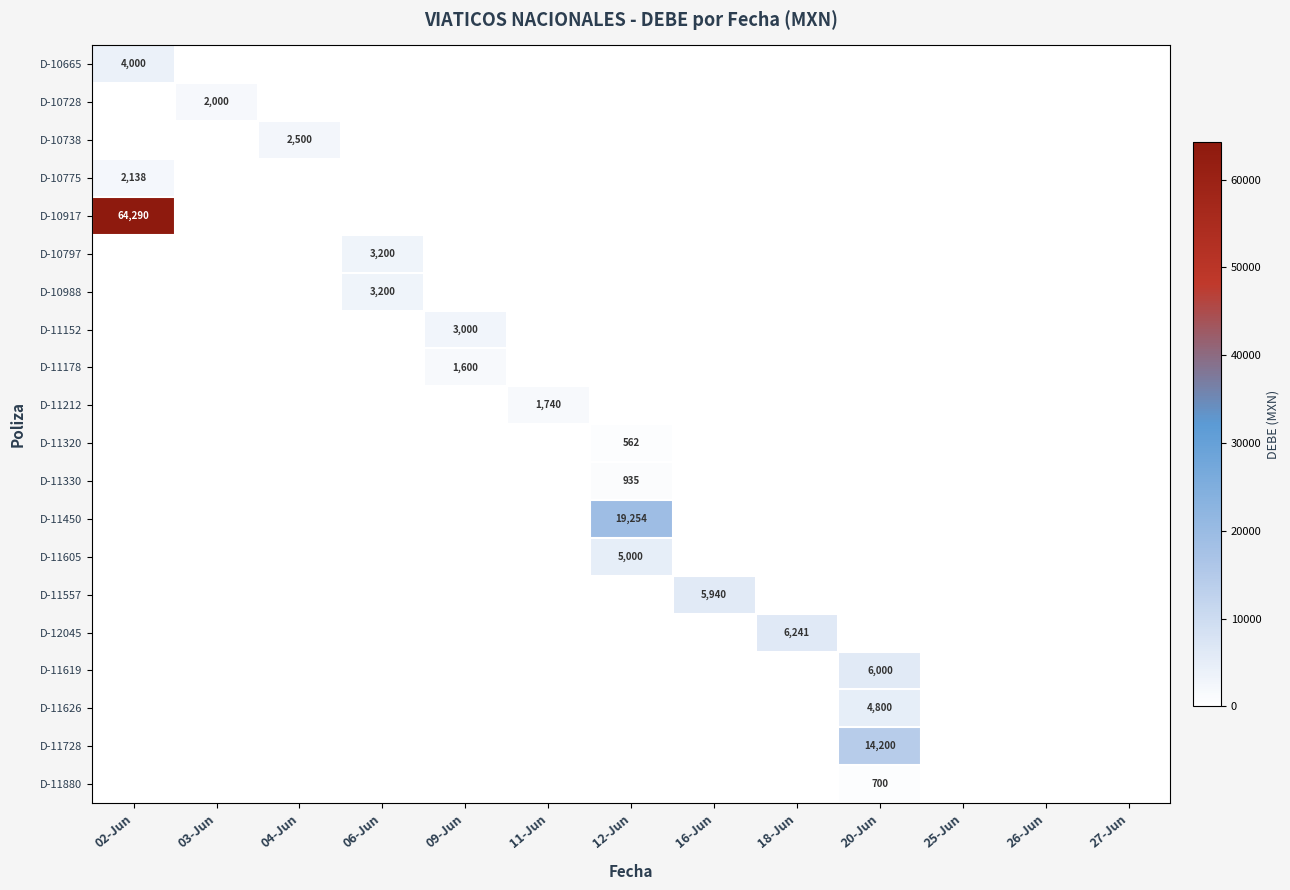

The value of D-10665 at 02-Jun is 6641. True or false?

False